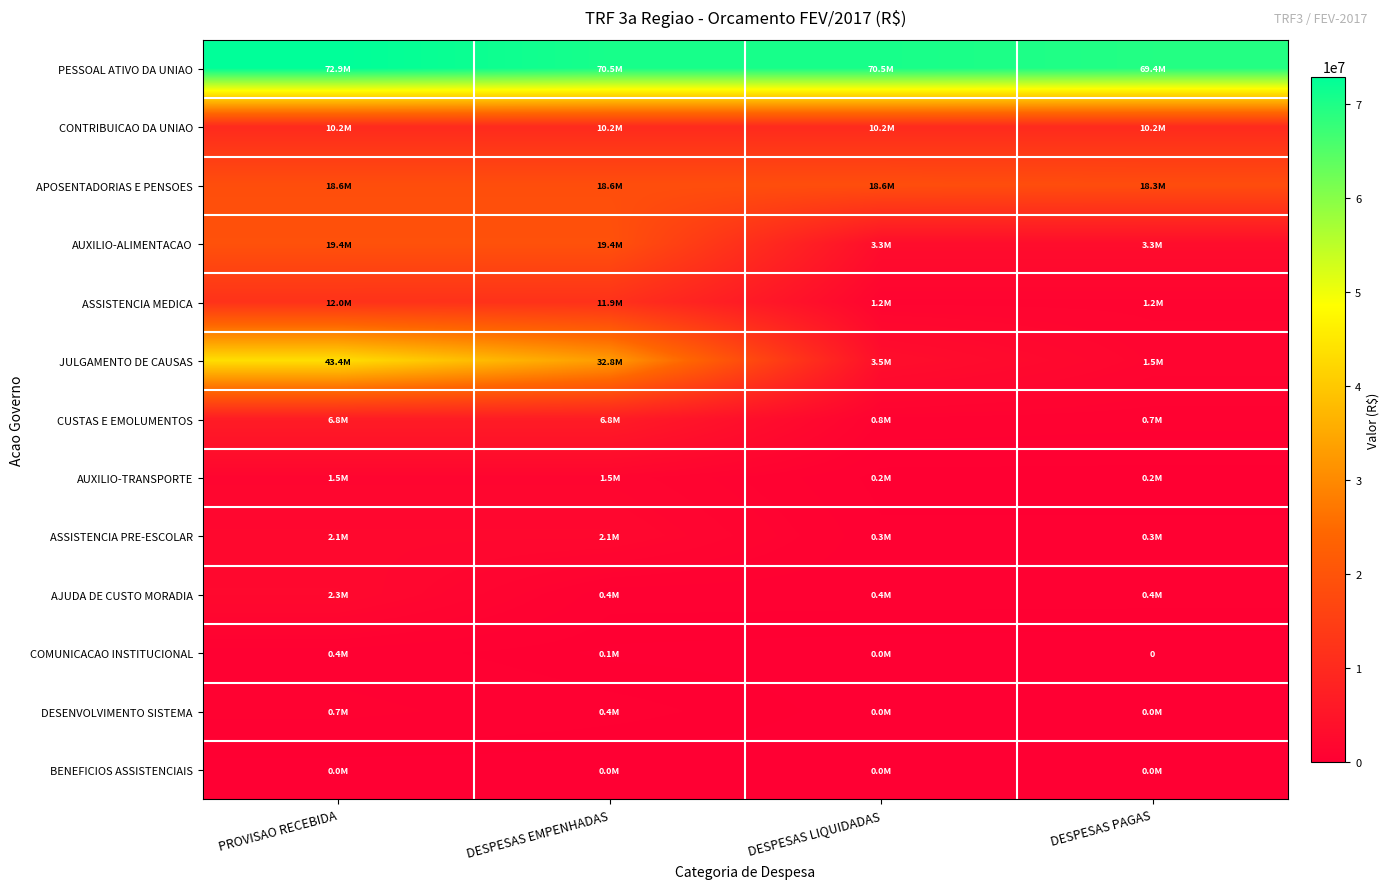

How many distinct data groups are displayed?

13